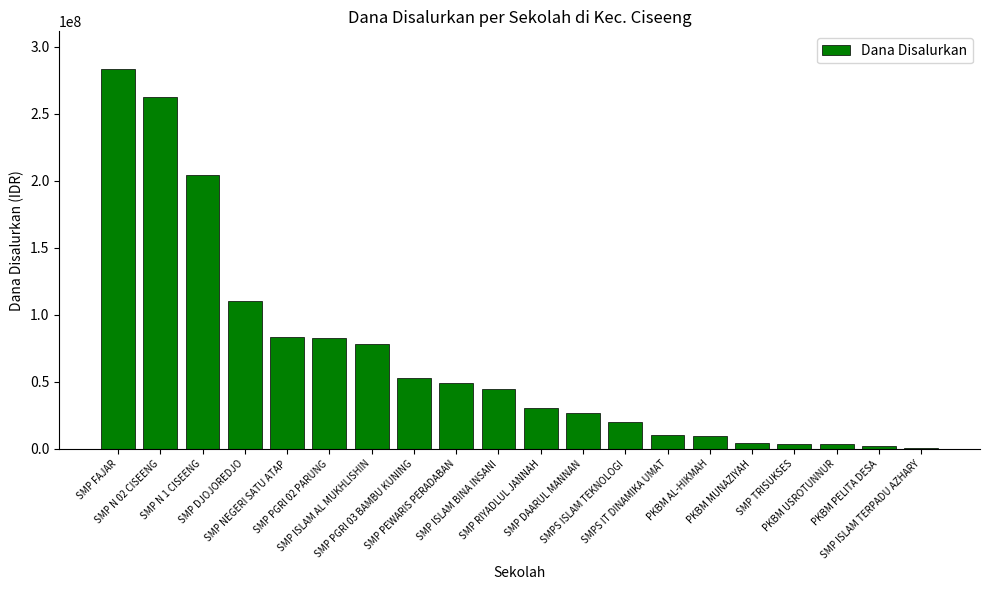

What is the sum of the values at SMP DAARUL MANNAN and SMP PEWARIS PERADABAN?

76125000